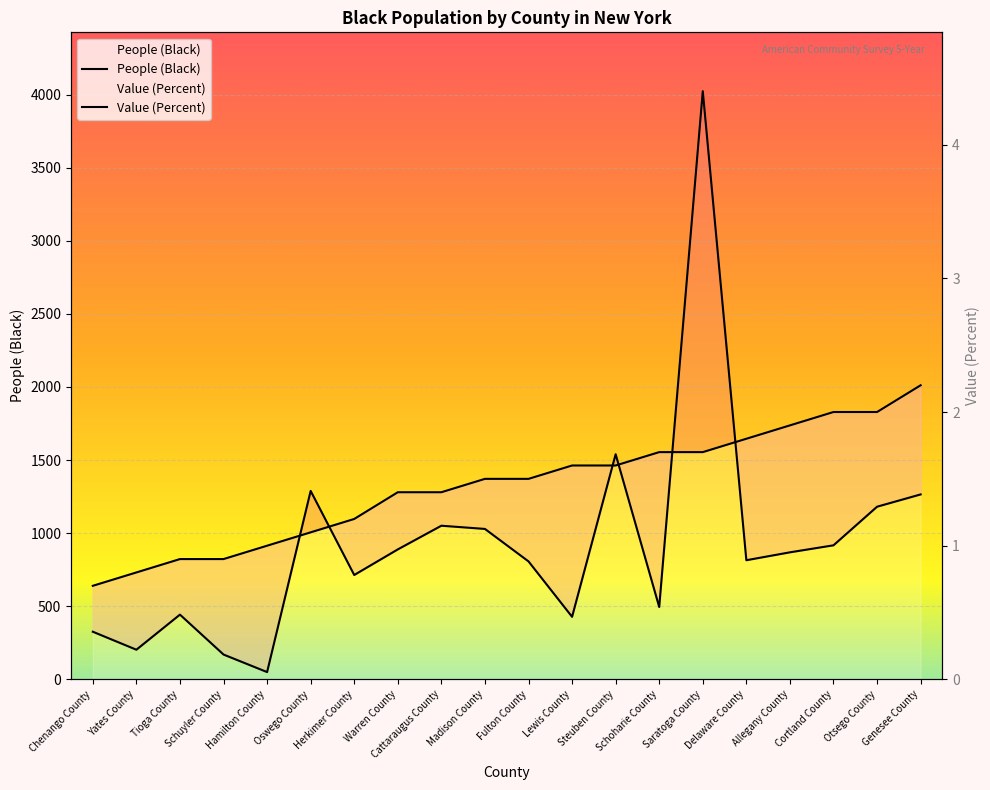

Is it true that People (Black) equals 881.8 at Schoharie County?

False